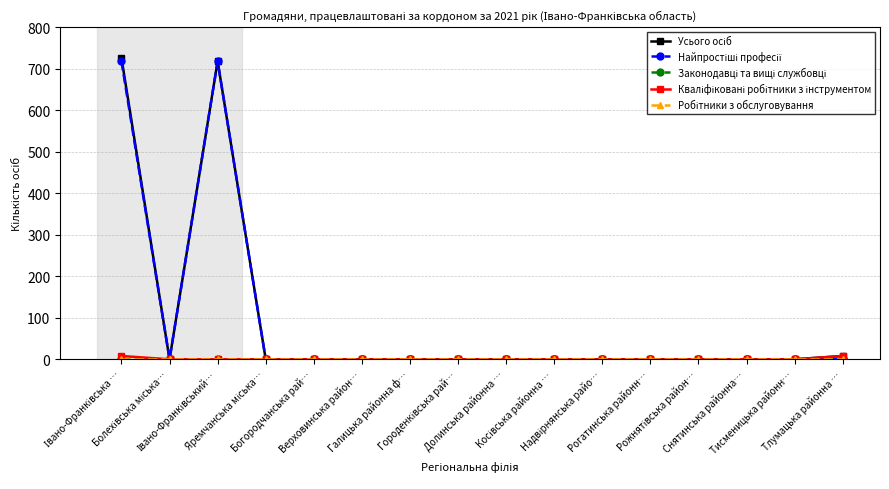

Which series has the largest range (max minus min)?

Усього осіб